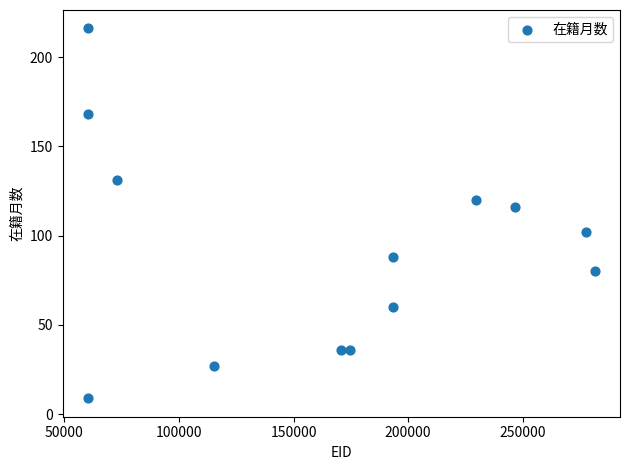

What is the range of X values (max minus min)?

221221